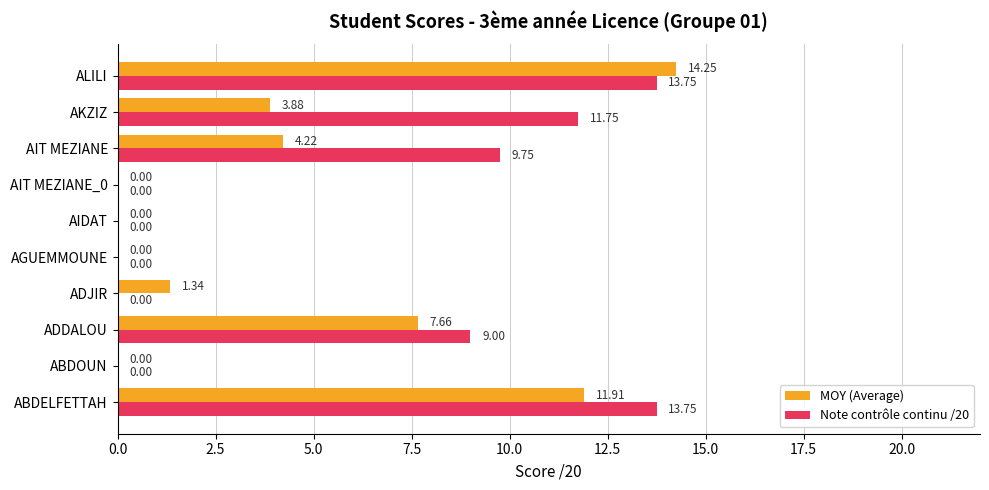

At which label is Note contrôle continu /20 closest to 6?

ADDALOU